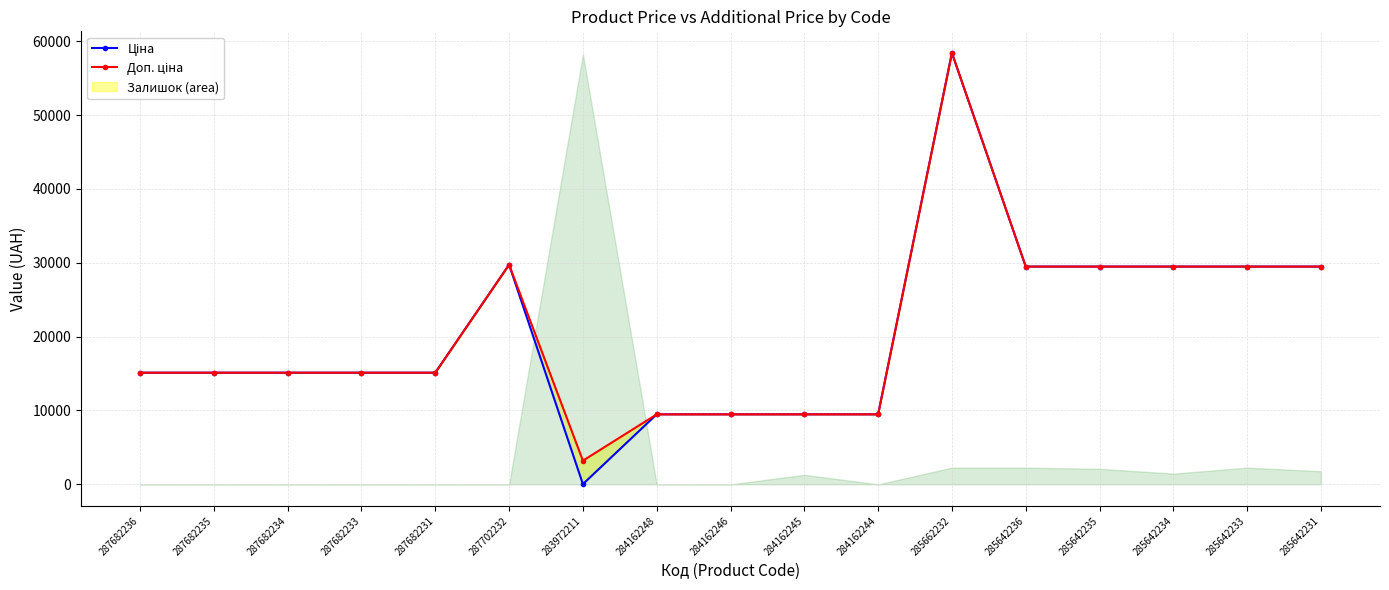

Is it true that Доп. ціна equals 45521.4 at 285642236?

False